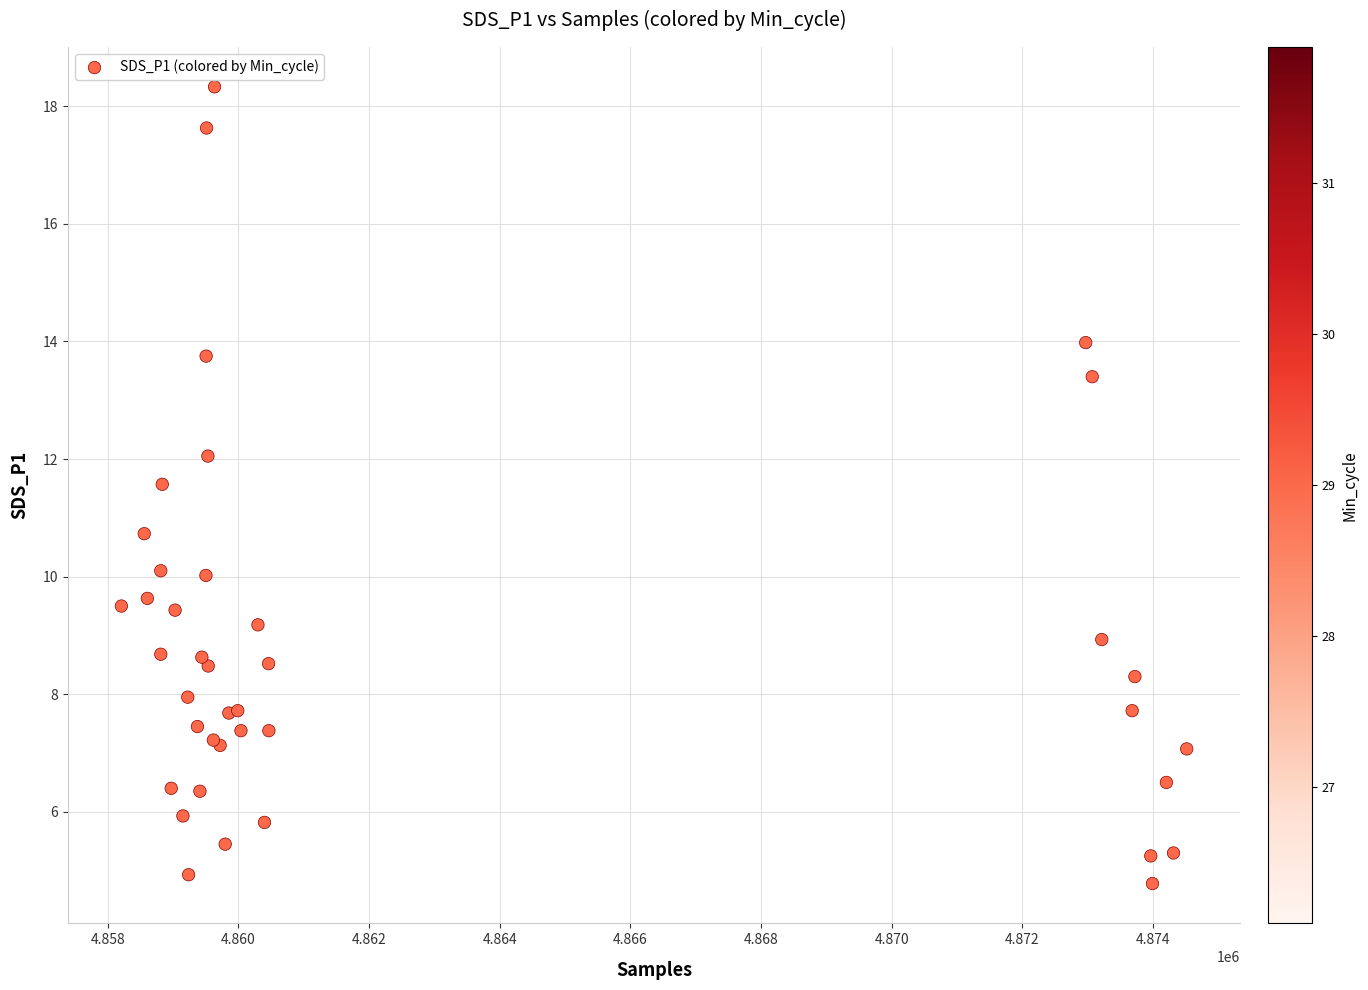

What Y value in the scatter plot is closest to 11?

10.7